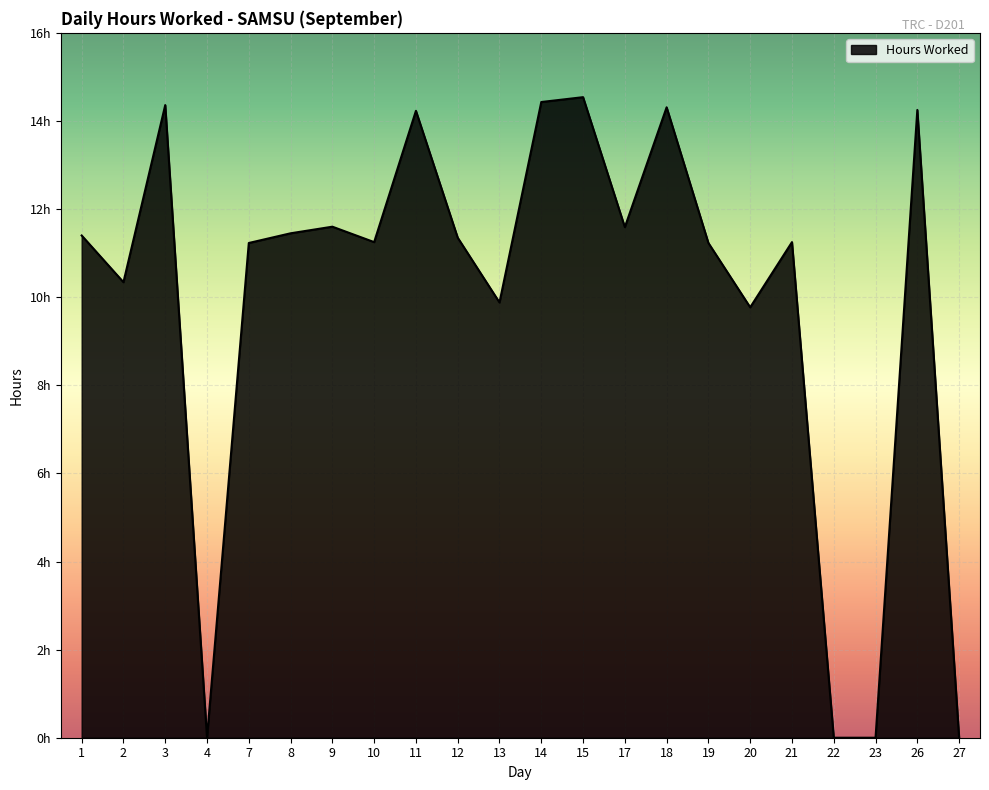

Rank the categories by value from lowest to highest.

4, 22, 23, 27, 20, 13, 2, 7, 19, 10, 21, 12, 1, 8, 17, 9, 11, 26, 18, 3, 14, 15